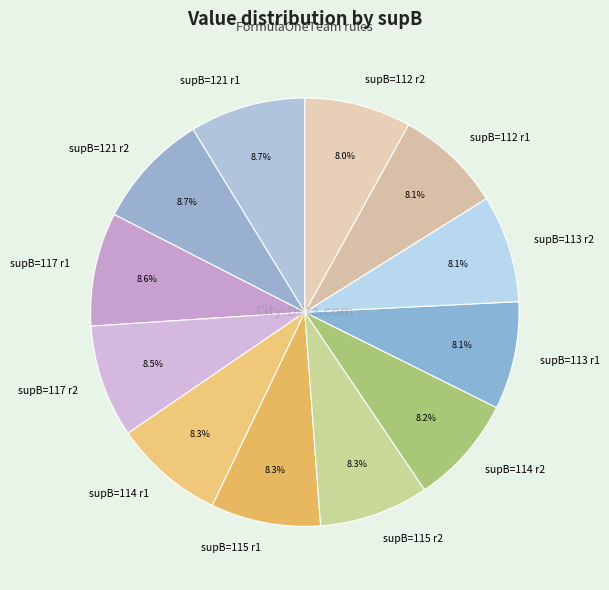

What is the total percentage of supB=115 r1 and supB=113 r2?

16.4%